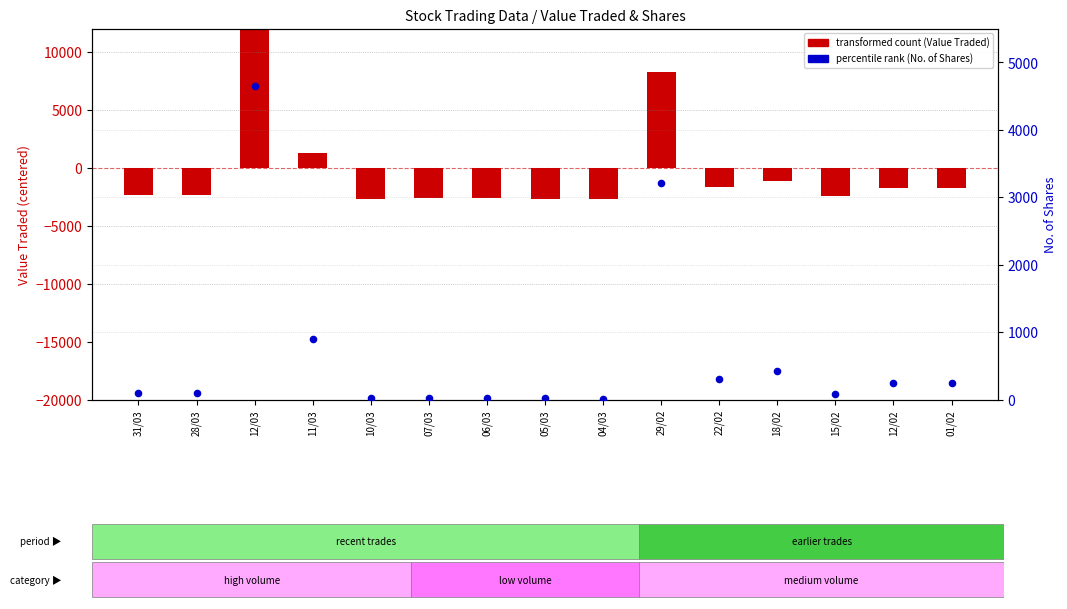

Which series reaches the maximum Y coordinate?

transformed count (Value Traded)